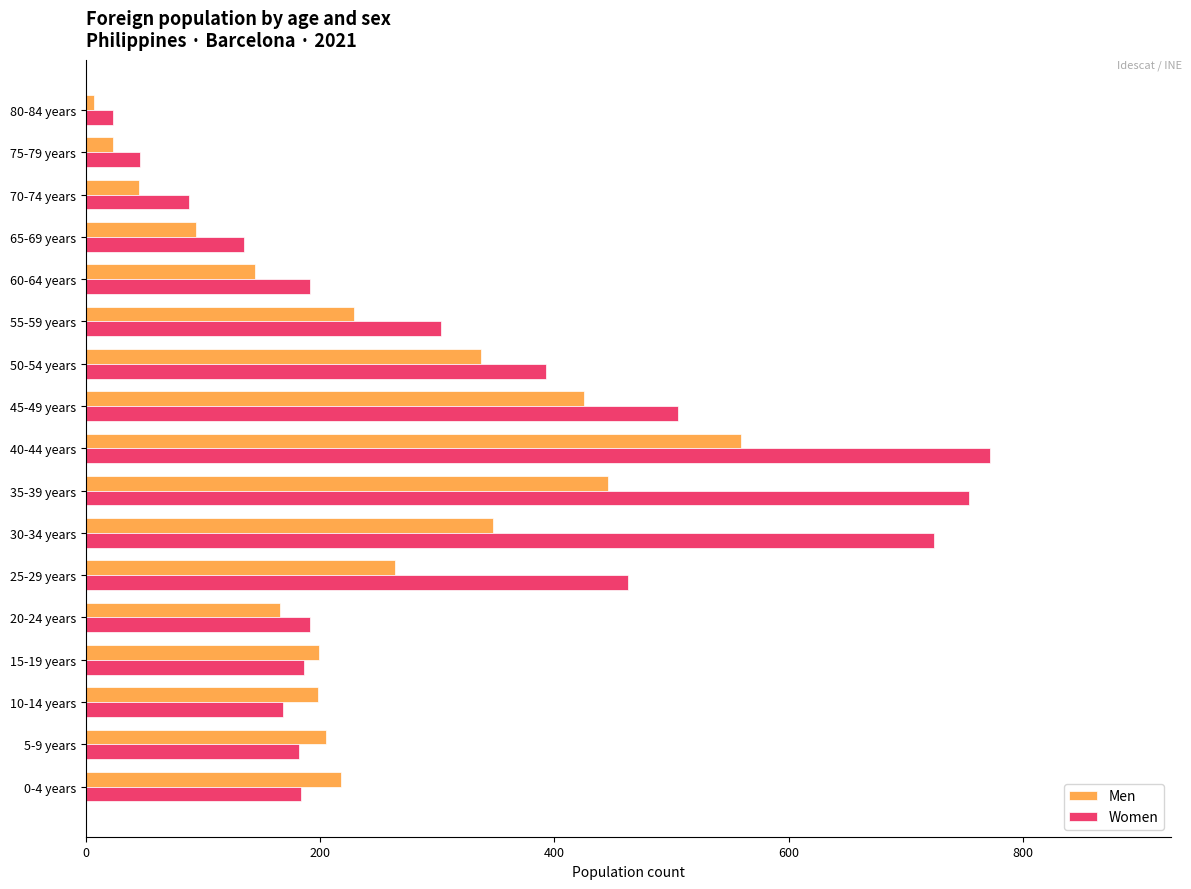

True or false: Men has a value of 7 at 80-84 years.

True